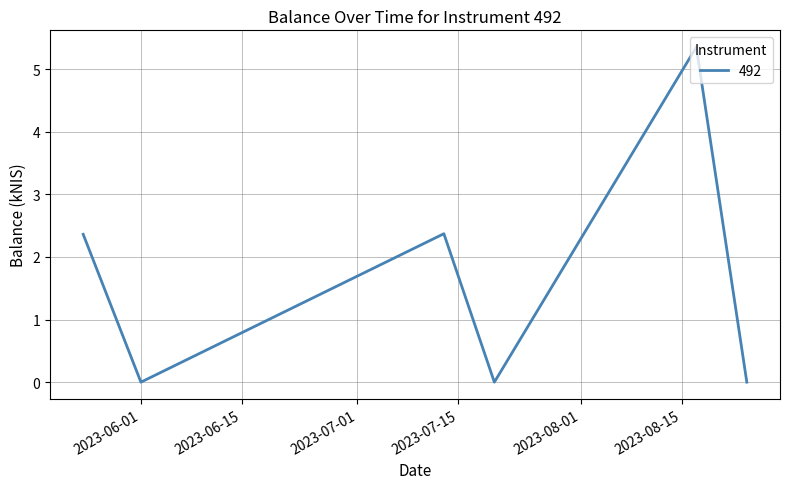

Does the chart have visible grid lines?

Yes